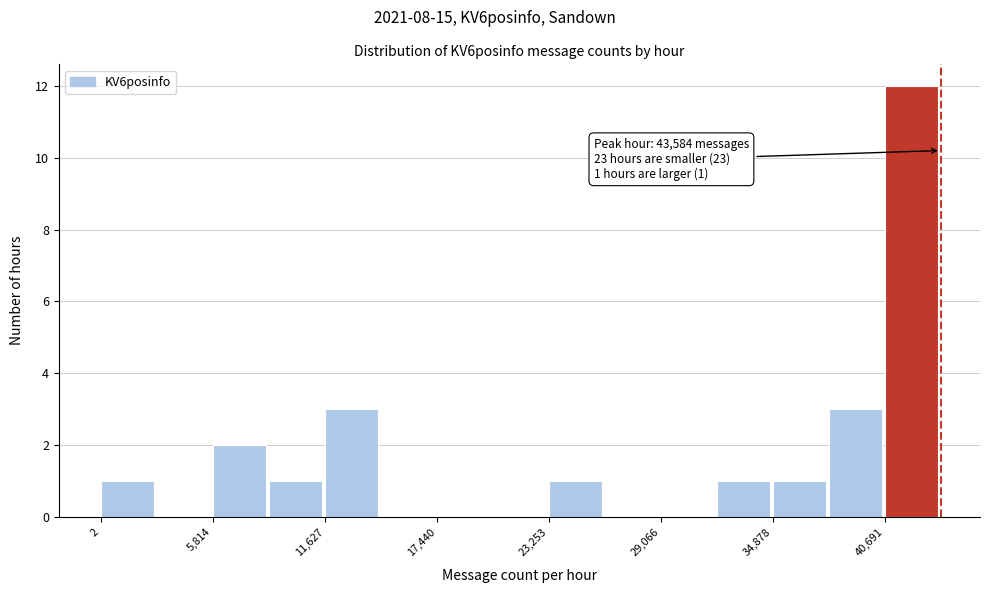

Around what value on the x-axis is the tallest bar? Give the approximate position of its centre, as read against the axis.

42000